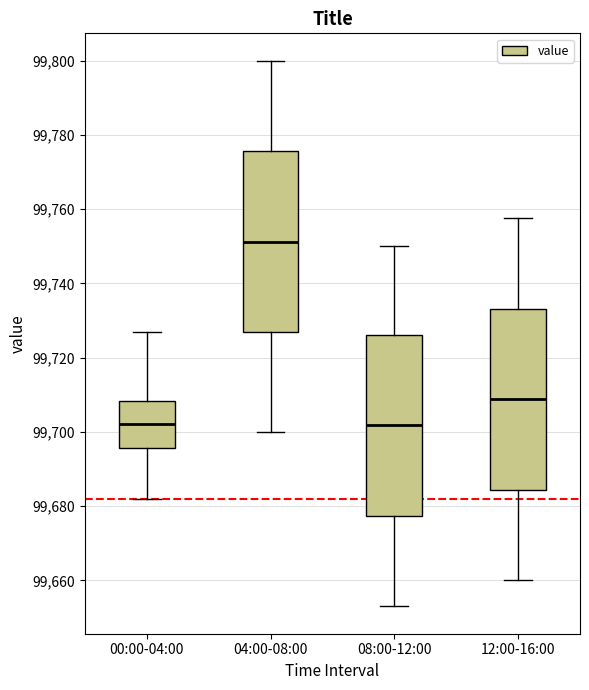

Reading left to right, read every box against the y-axis: the position of its median line, the range the box covers, and the ends of its whiskers. The values are not printed on the chart, so give them approximately, as read against the axis.

00:00-04:00: median 99702, box 99696 to 99708, whiskers 99682 to 99728
04:00-08:00: median 99752, box 99726 to 99776, whiskers 99700 to 99800
08:00-12:00: median 99702, box 99678 to 99726, whiskers 99654 to 99750
12:00-16:00: median 99708, box 99684 to 99734, whiskers 99660 to 99758